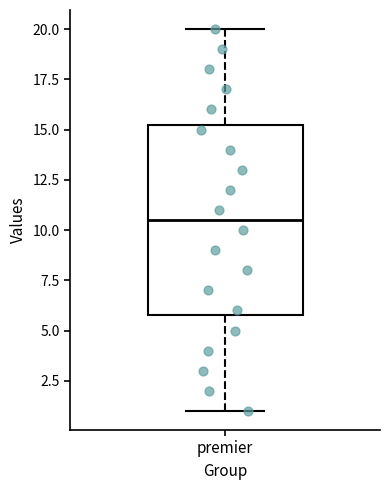

Where does the median line of the box for premier sit on the y-axis? The values are not printed on the chart, so give them approximately, as read against the axis.

10.5